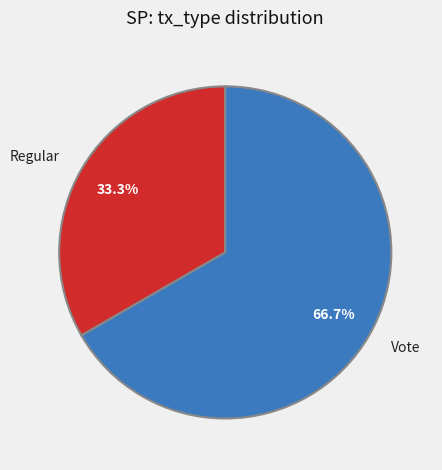

How many slices are in this pie chart?

2